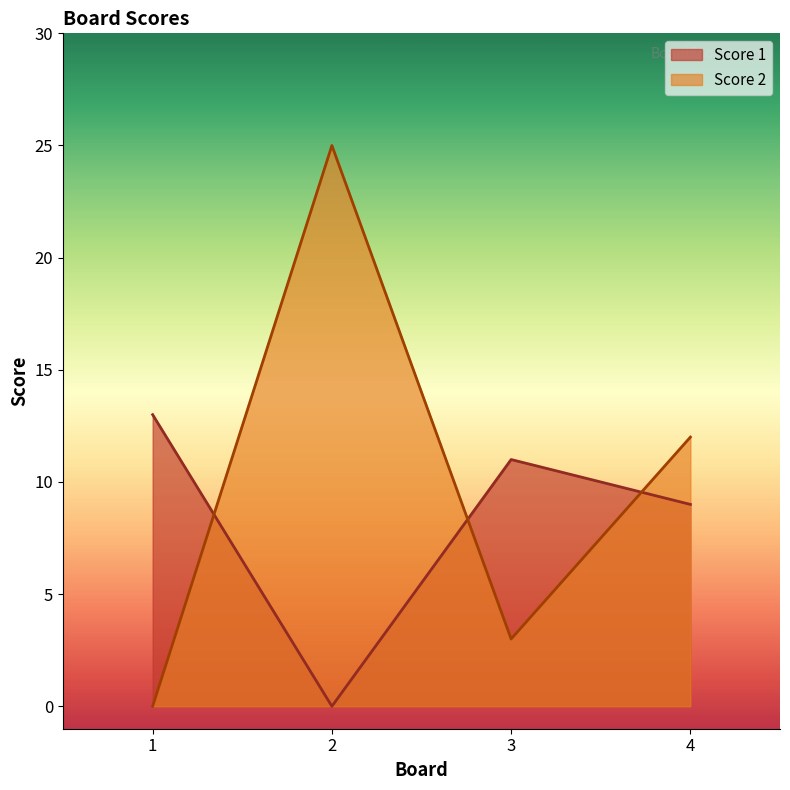

What are all the series names shown in the legend?

Score 1, Score 2